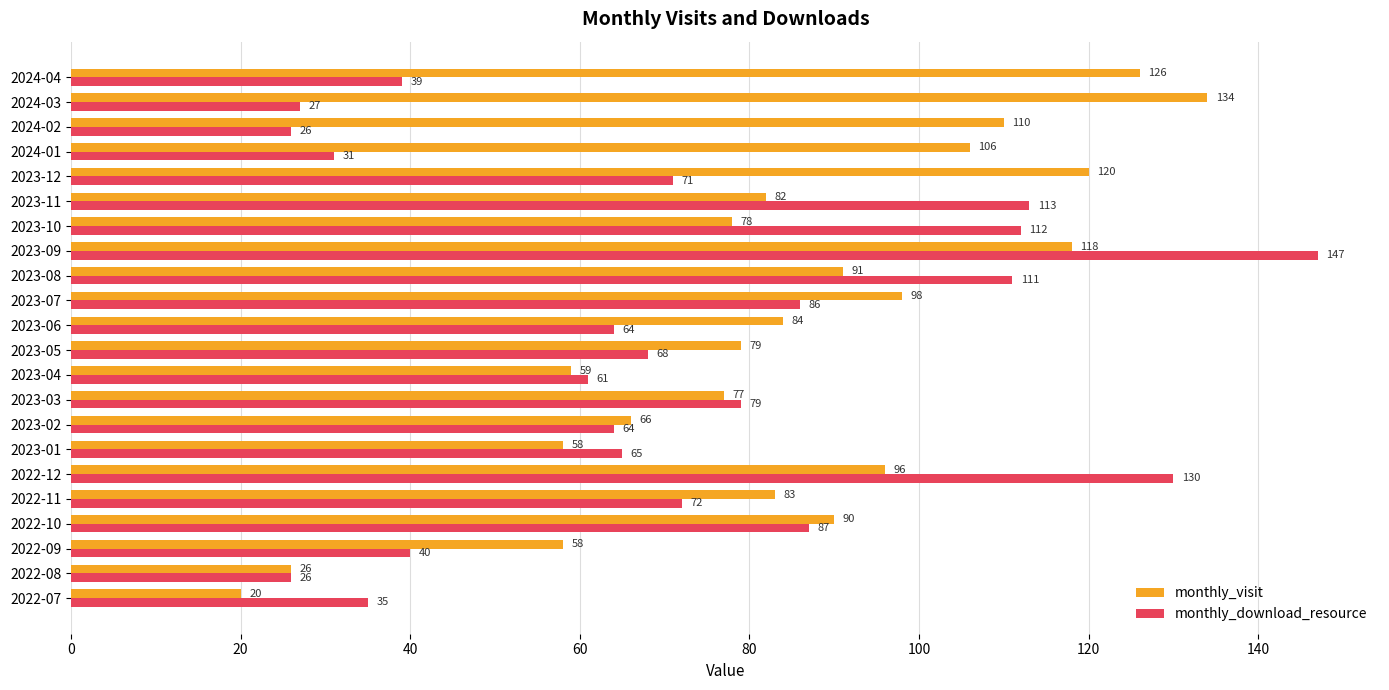

What is the sum of all monthly_download_resource values?

1554